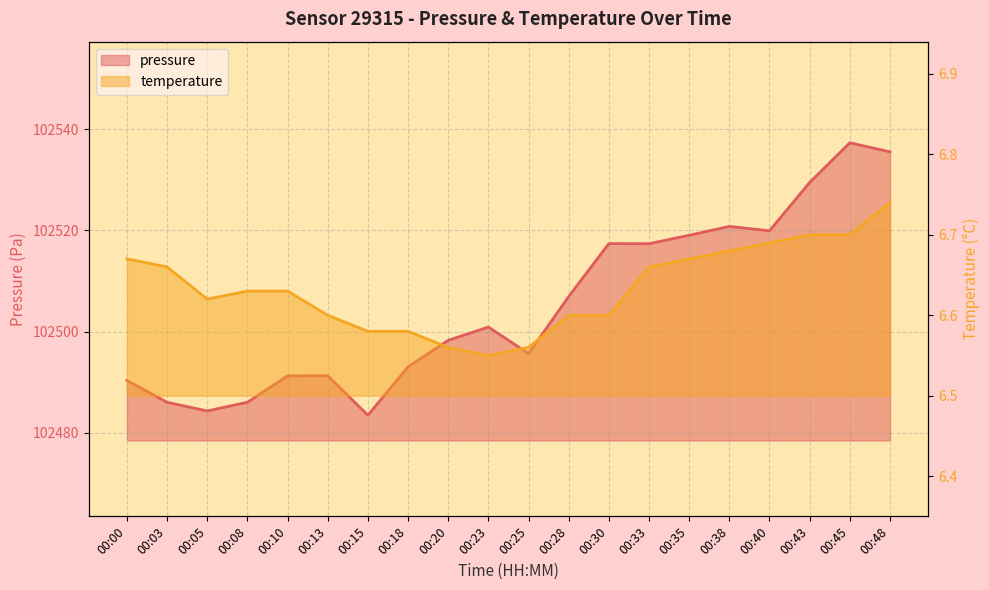

What is the difference between the temperature values at 00:35 and 00:23?

0.1